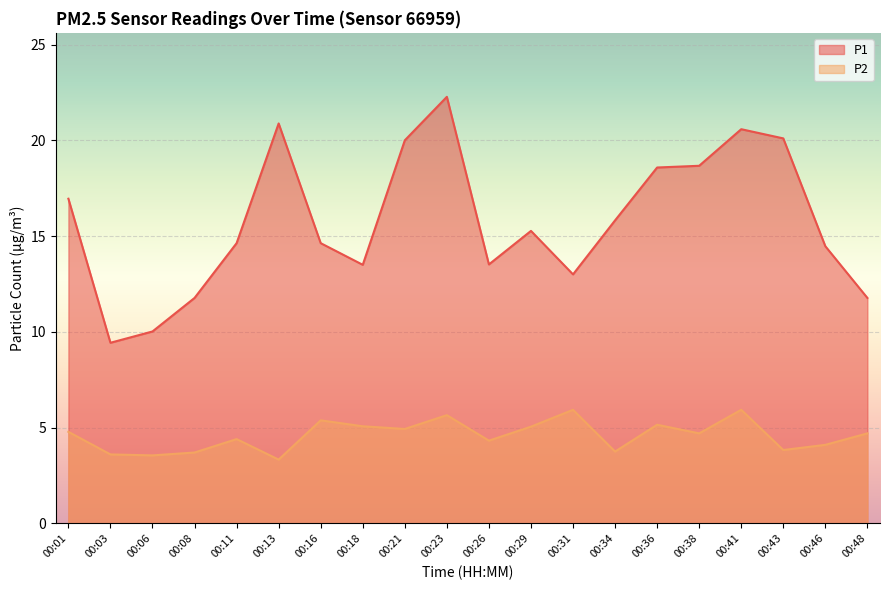

True or false: P2 and P1 cross at least once.

False